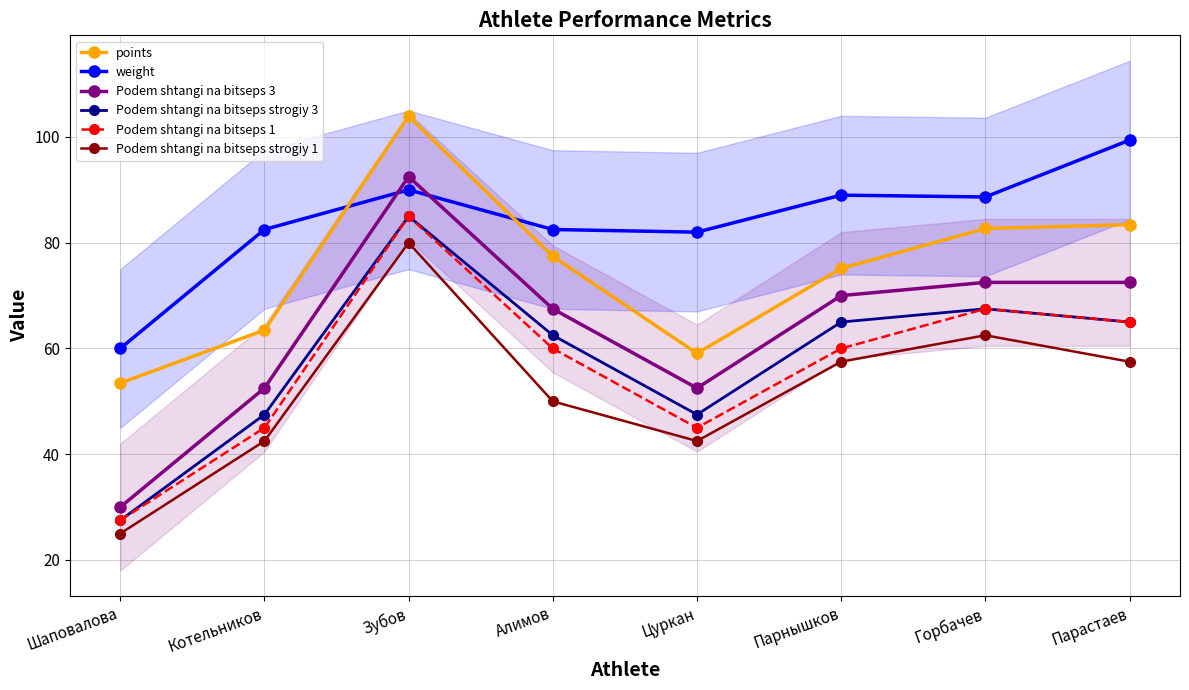

What value does the weight series have at Цуркан?

82.0